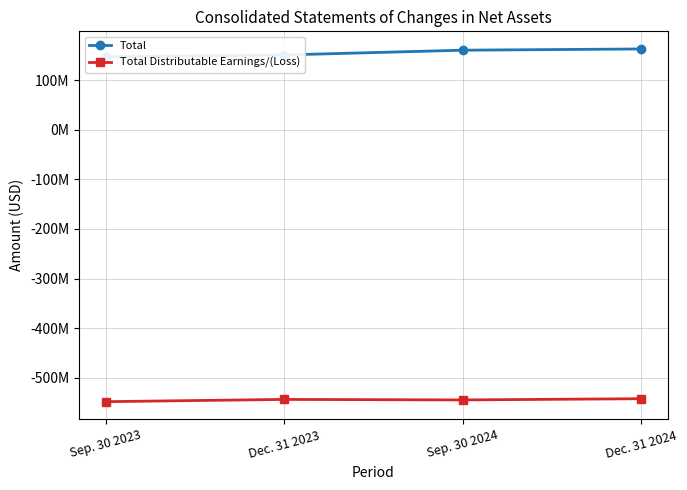

What is the sum of the Total Distributable Earnings/(Loss) values at Sep. 30 2024 and Dec. 31 2023?

-1088178774